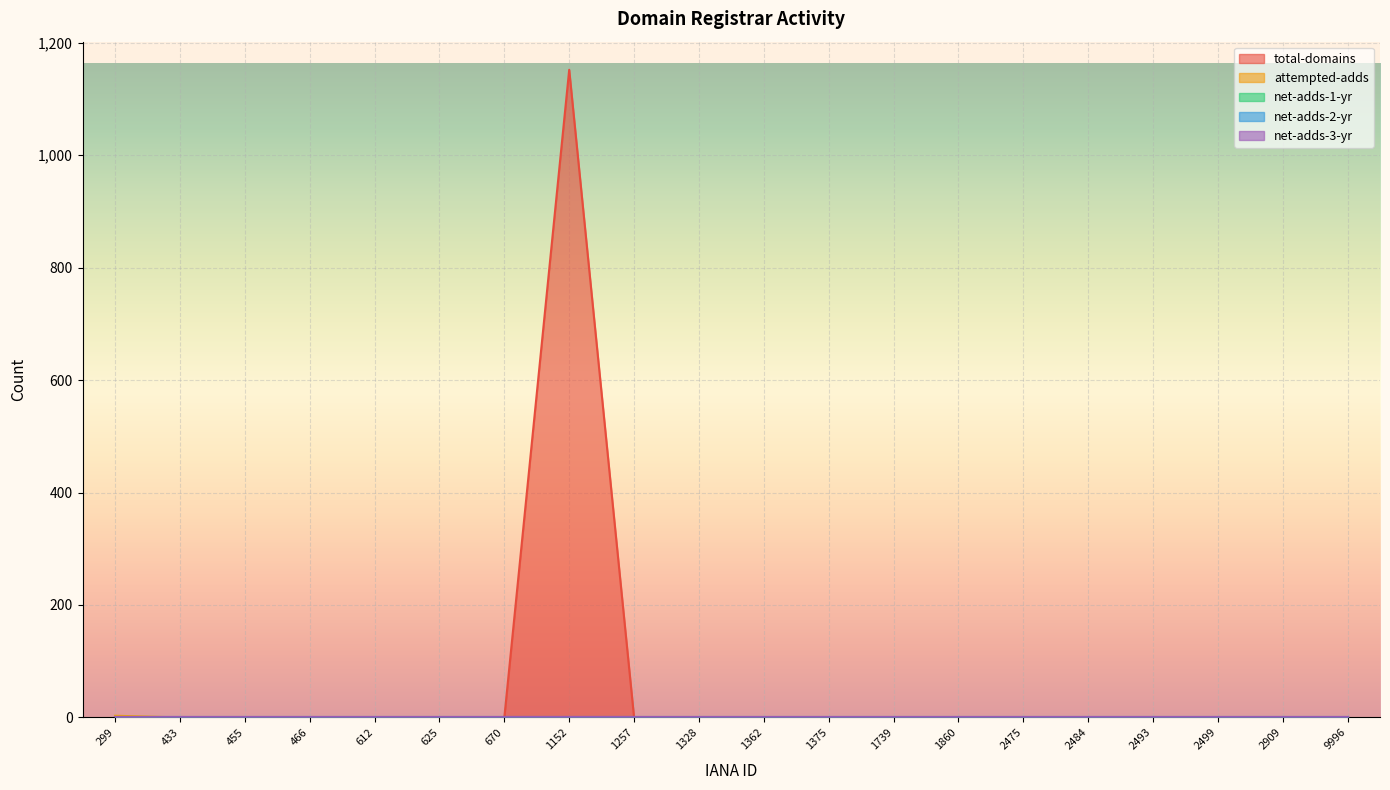

What are all the series names shown in the legend?

attempted-adds, total-domains, net-adds-1-yr, net-adds-2-yr, net-adds-3-yr